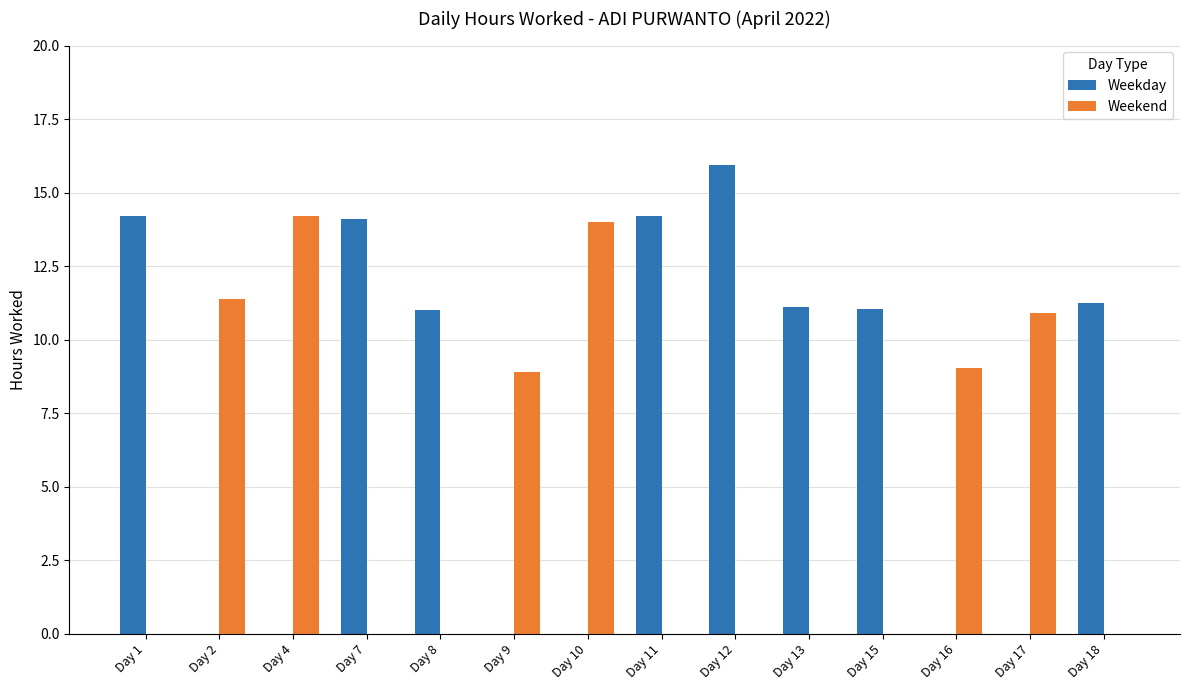

Which series changed the most between Day 10 and Day 12?

Weekday